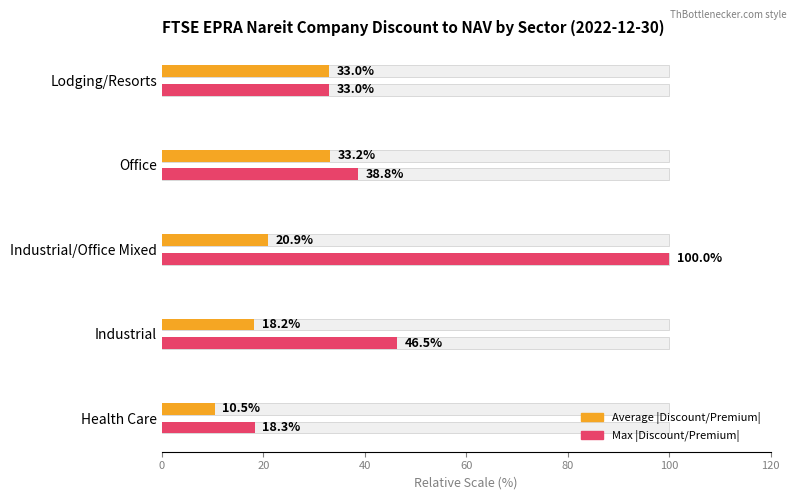

Rank the series by their average value, from highest to lowest.

Max |Discount/Premium|, Average |Discount/Premium|